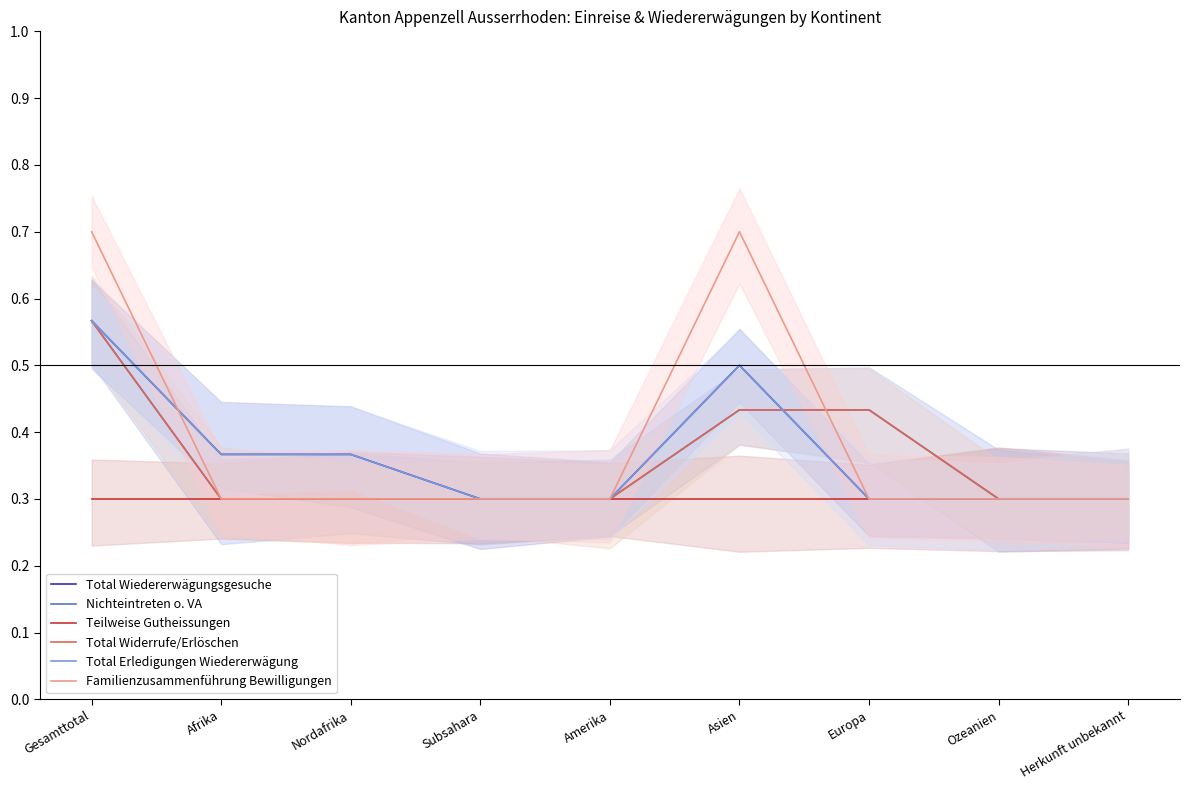

Which category has the lowest value in the Teilweise Gutheissungen series?

Gesamttotal